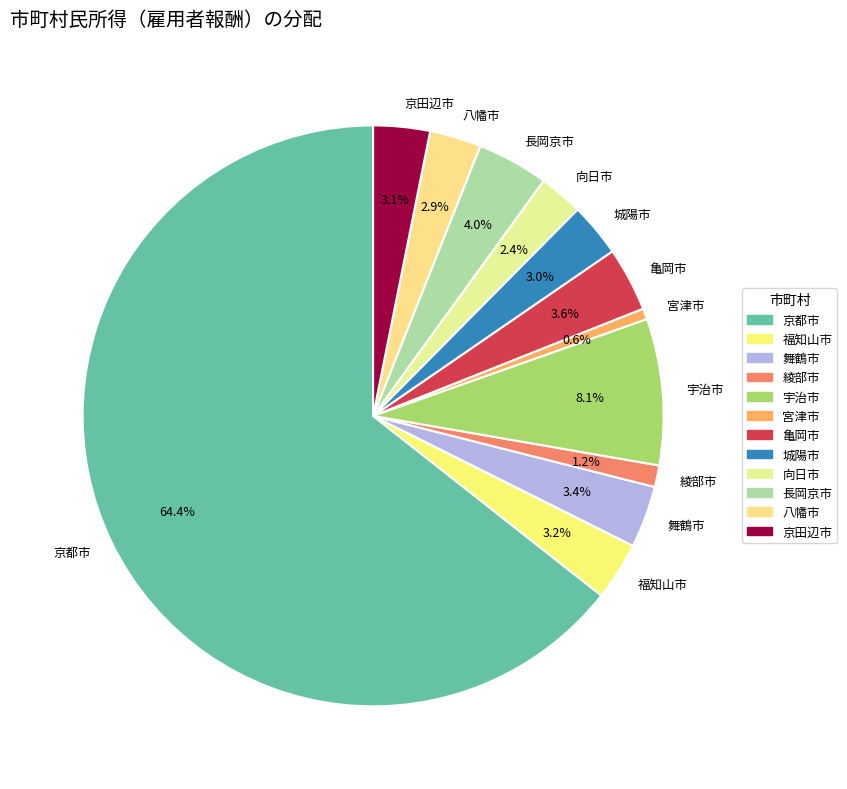

Count the number of slices in the pie.

12